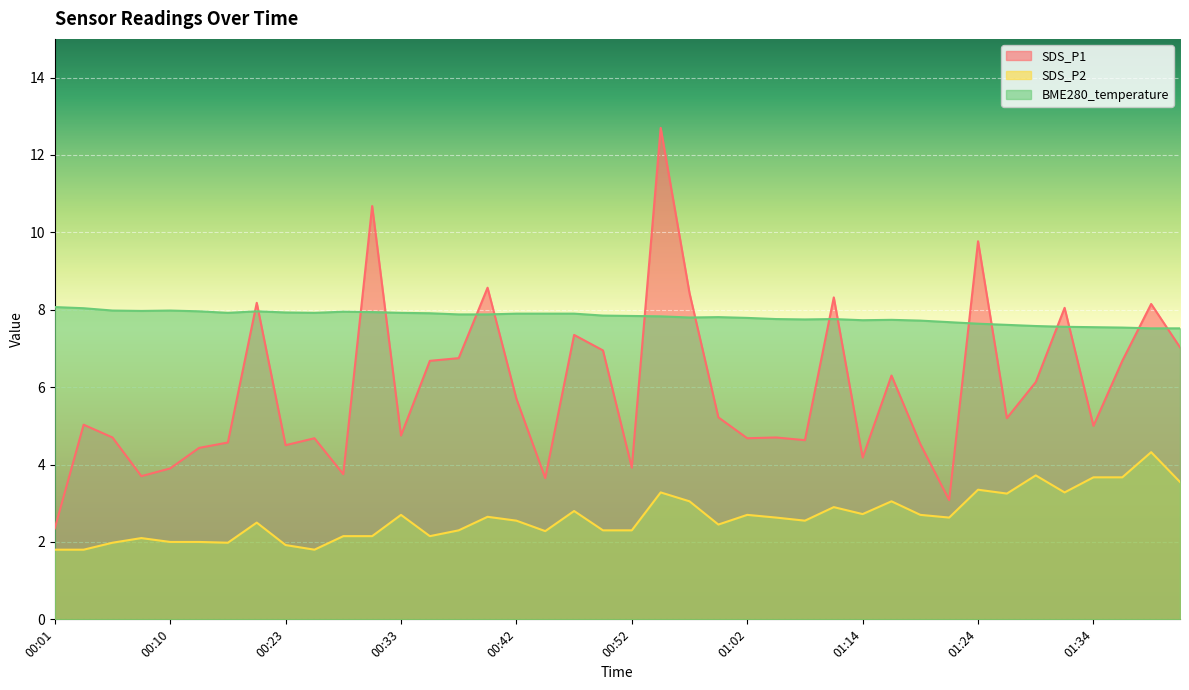

Which label corresponds to the largest value in the chart?

00:54